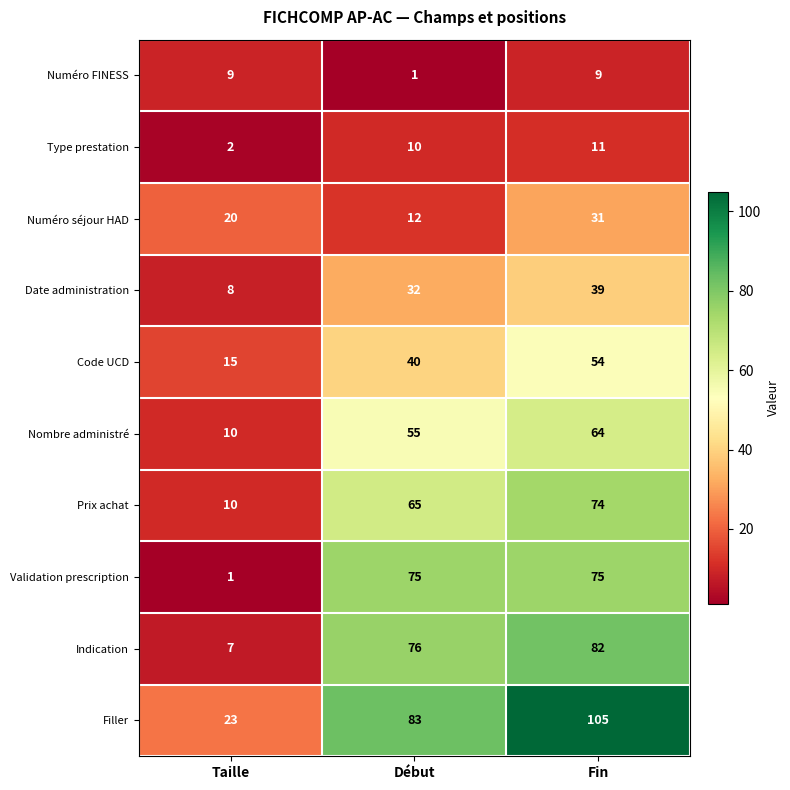

At which category does the chart reach its peak across all series?

Fin